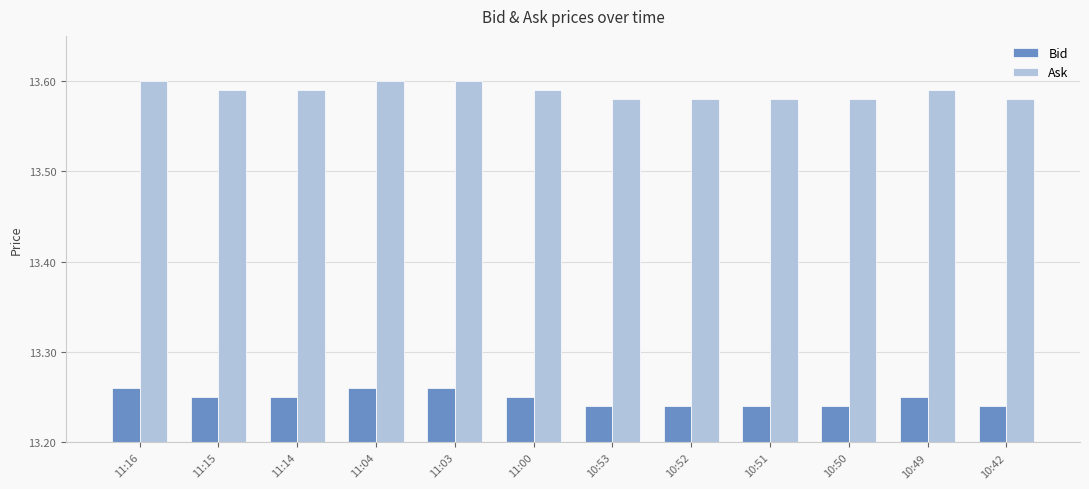

What is the sum of all Ask values?

163.1